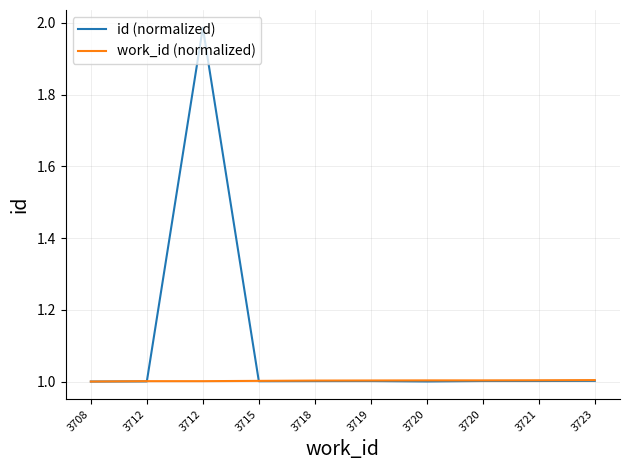

How many lines are shown in the chart?

2